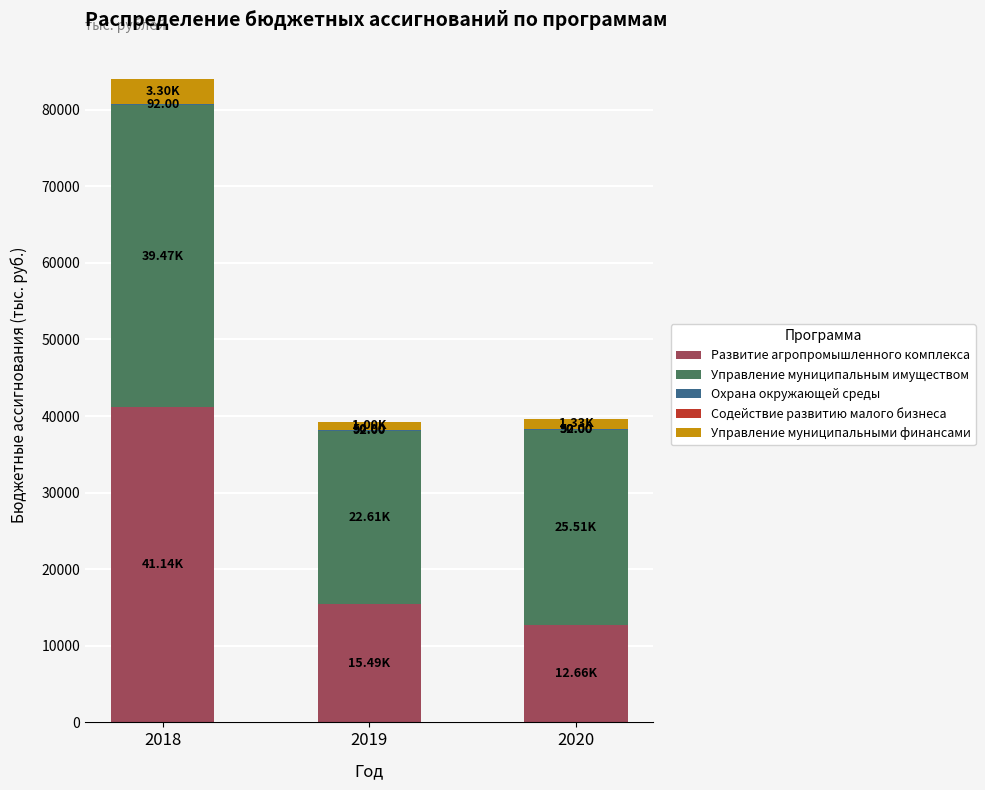

At which category is the sum across all series the highest?

2018